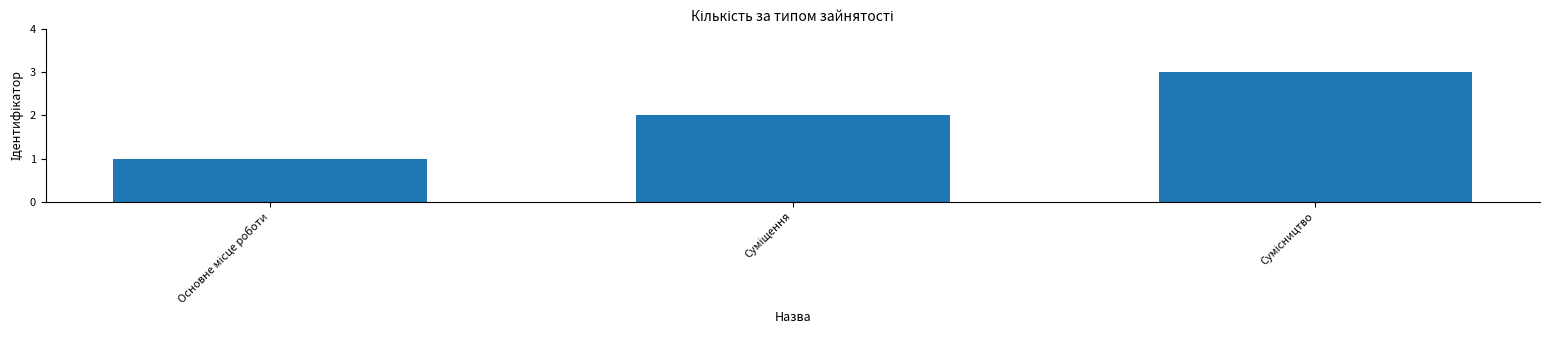

What is the maximum value shown in the chart?

3